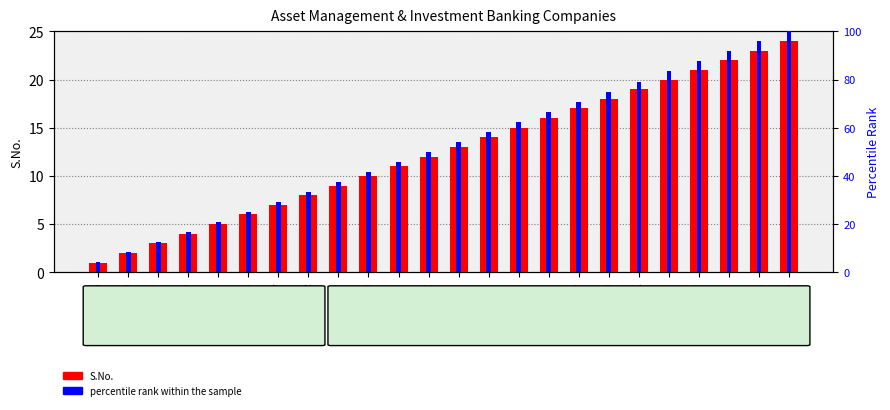

What is the greatest value displayed?

100.0